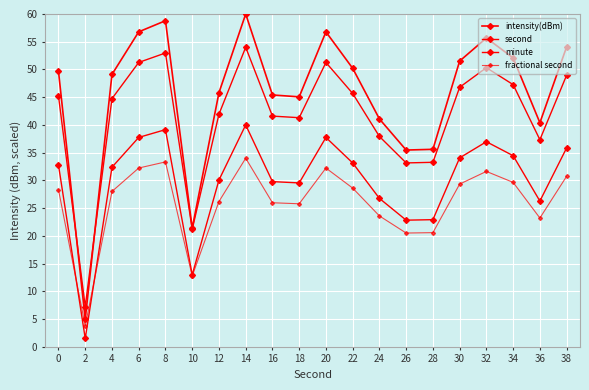

Is this an area chart (filled region under the line)?

No